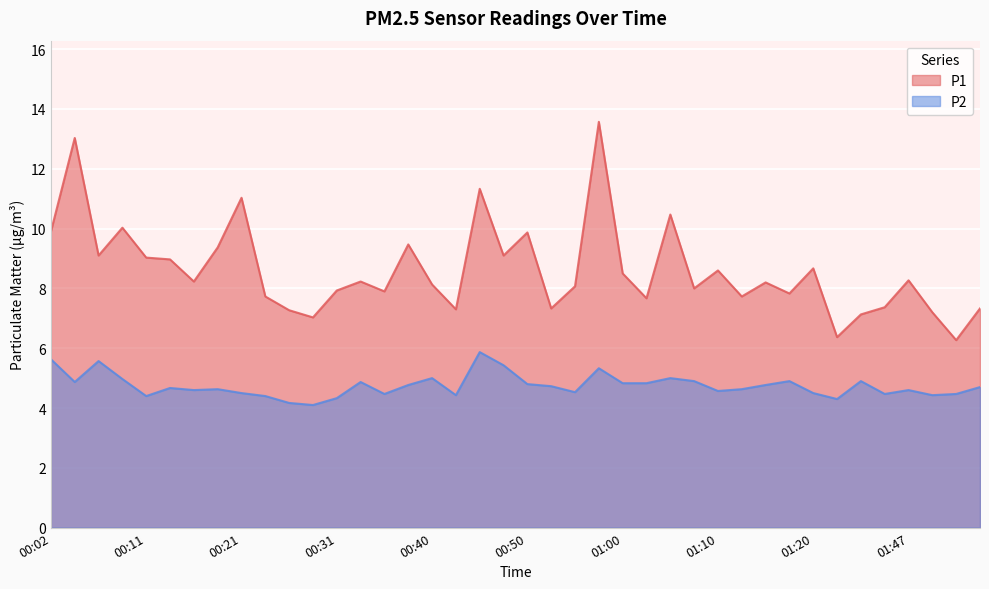

True or false: P1 and P2 intersect in this chart.

False